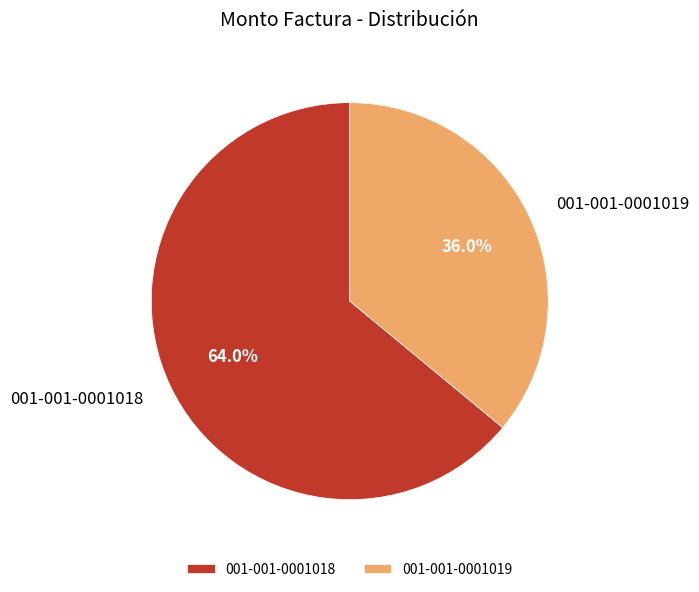

Count the number of slices in the pie.

2